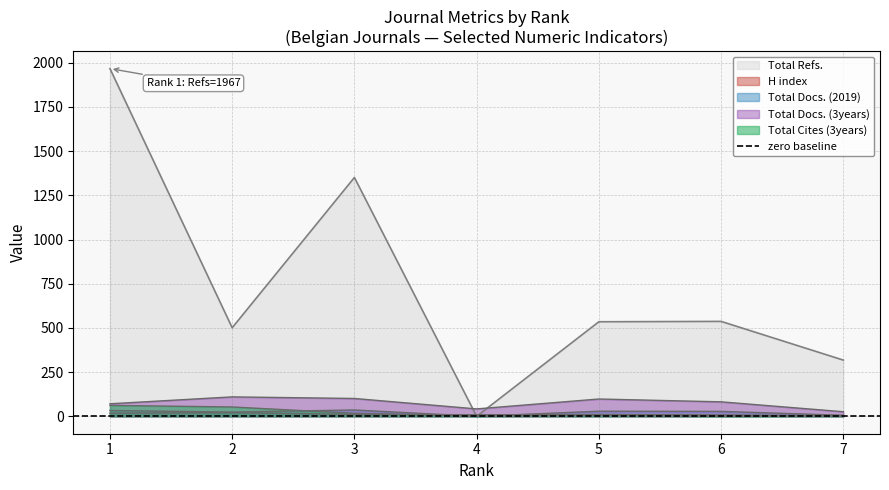

True or false: Total Cites (3years) and Total Docs. (3years) intersect in this chart.

False